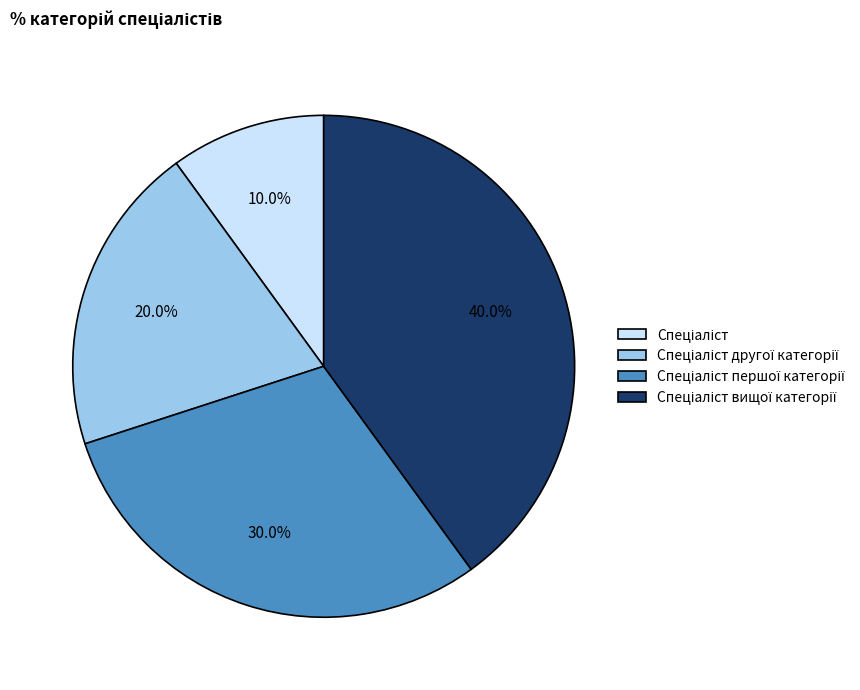

How many slices are in this pie chart?

4